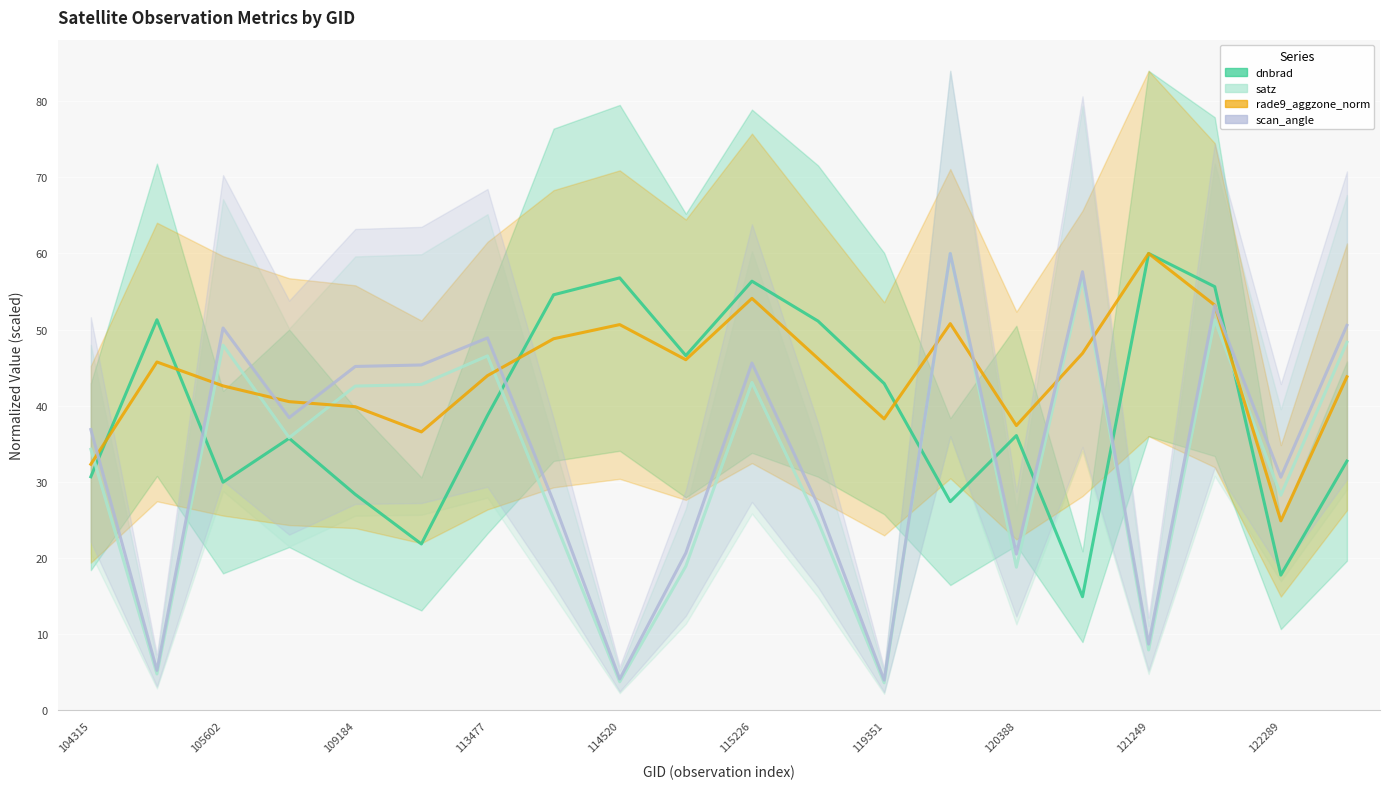

What are all the series names shown in the legend?

dnbrad, satz, rade9_aggzone_norm, scan_angle